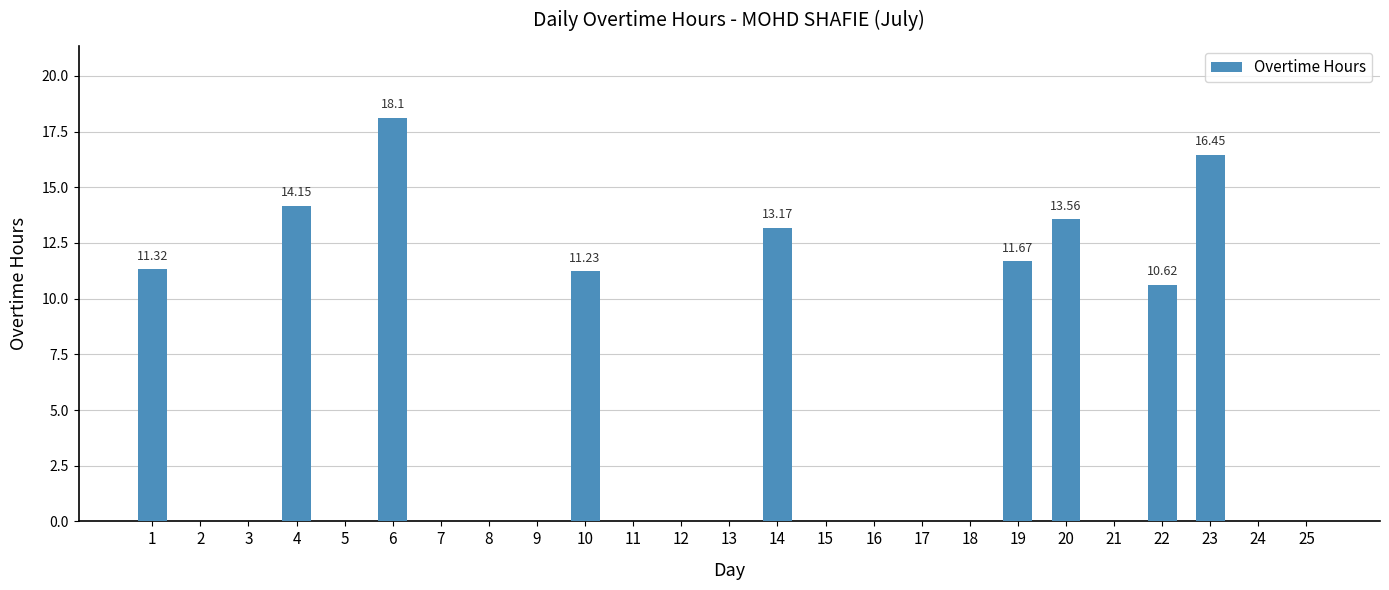

Are the bars horizontal?

No